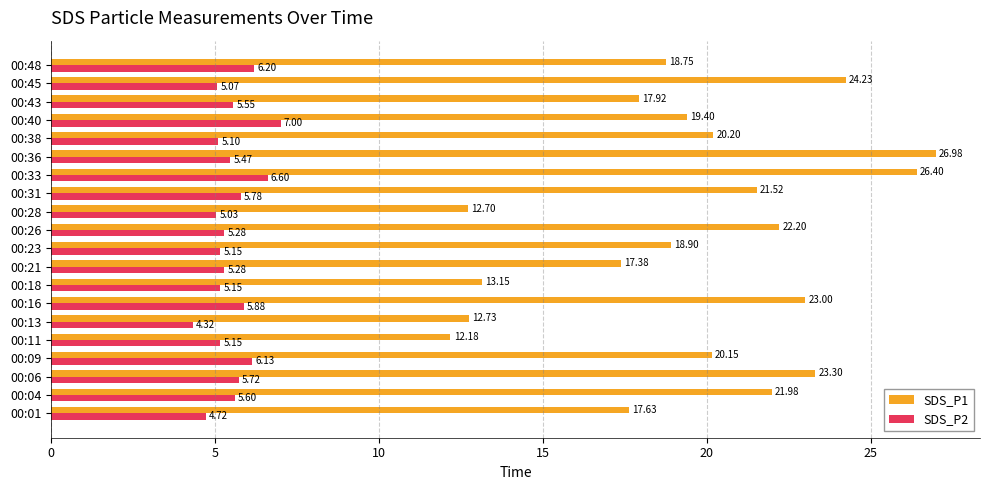

Rank the series by their maximum value, from highest to lowest.

SDS_P1, SDS_P2